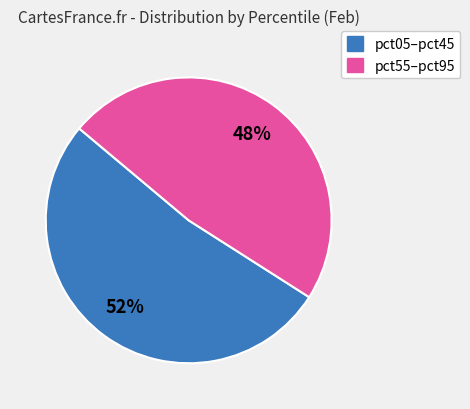

Is there any slice that represents more than half of the pie?

Yes